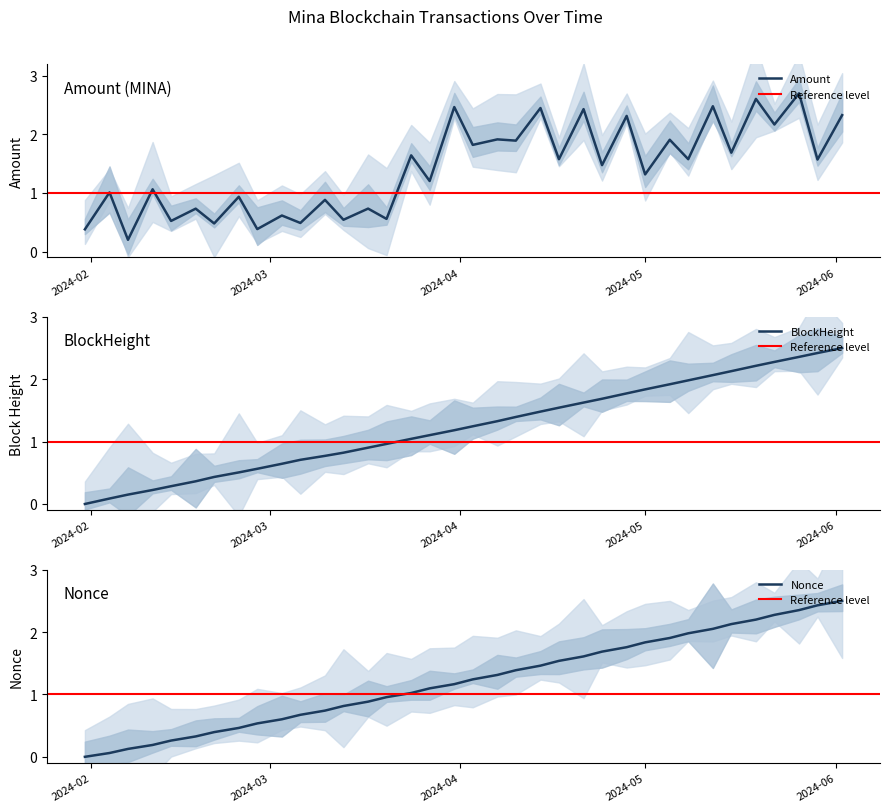

What is the total value across all series at 2024-05-12?

6.6